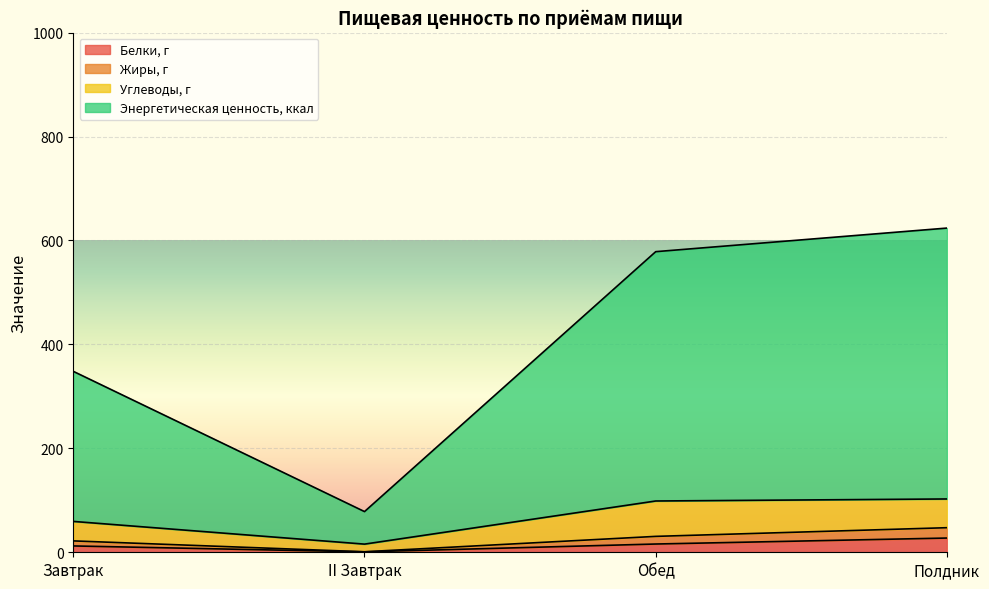

The value of Жиры, г at Завтрак is 21.9. True or false?

True